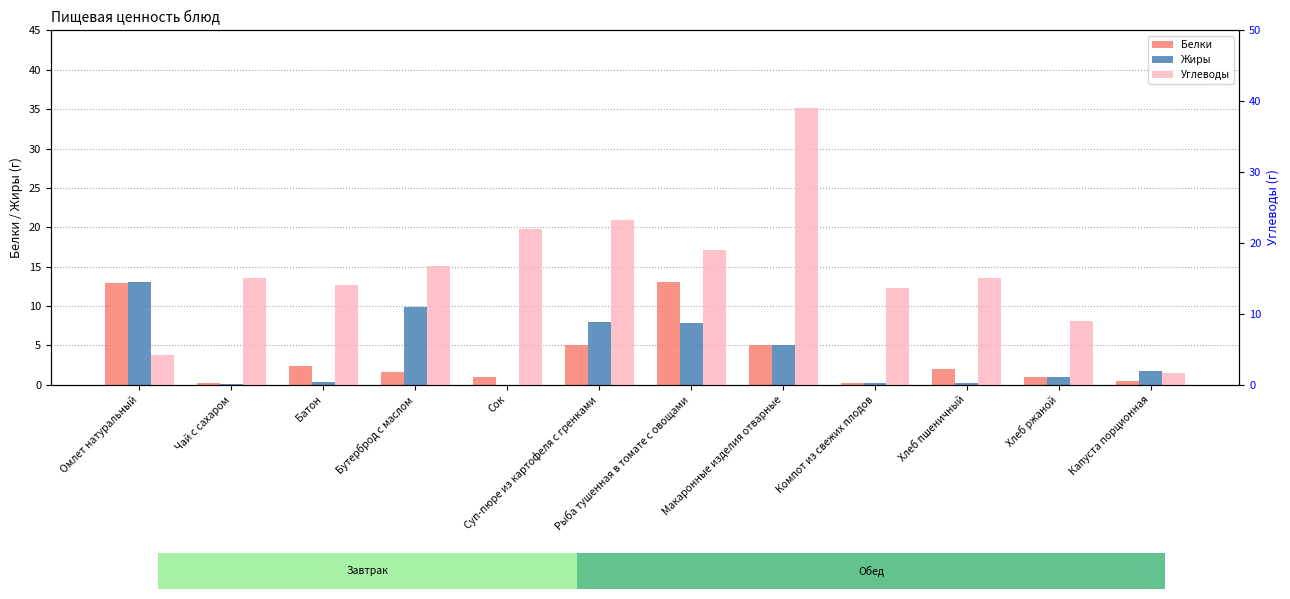

What are all the series names shown in the legend?

Белки, Жиры, Углеводы